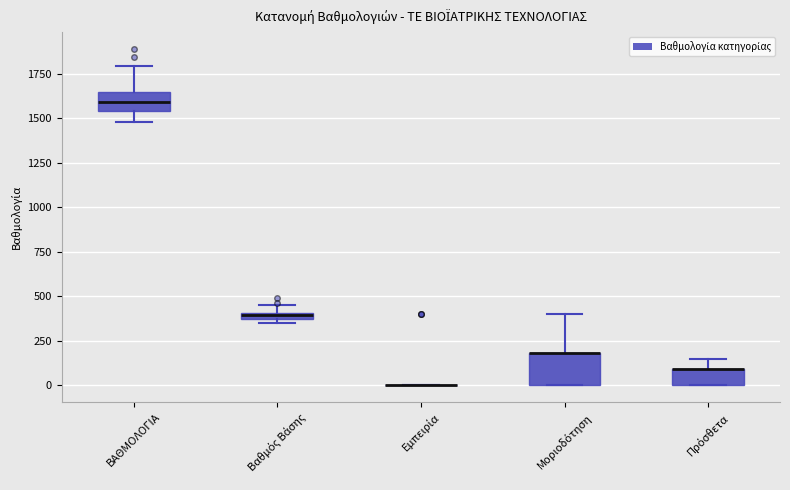

Where is the upper edge of the box for Μοριοδότηση on the y-axis? The values are not printed on the chart, so give them approximately, as read against the axis.

200